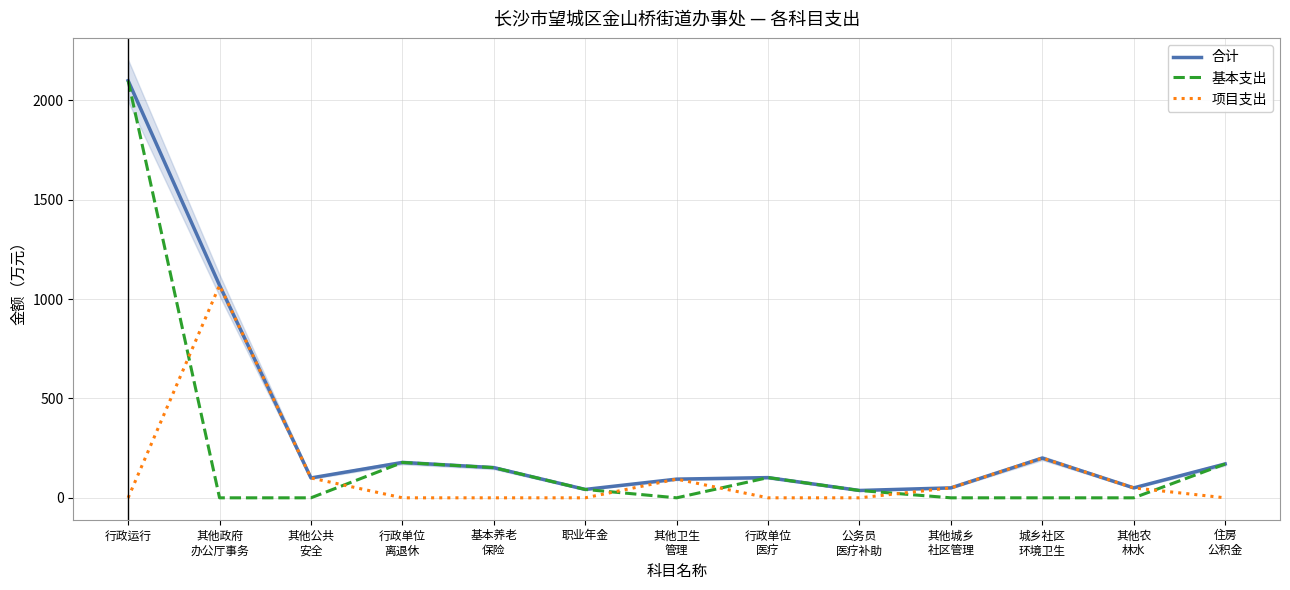

At which label does 项目支出 reach its minimum?

行政运行